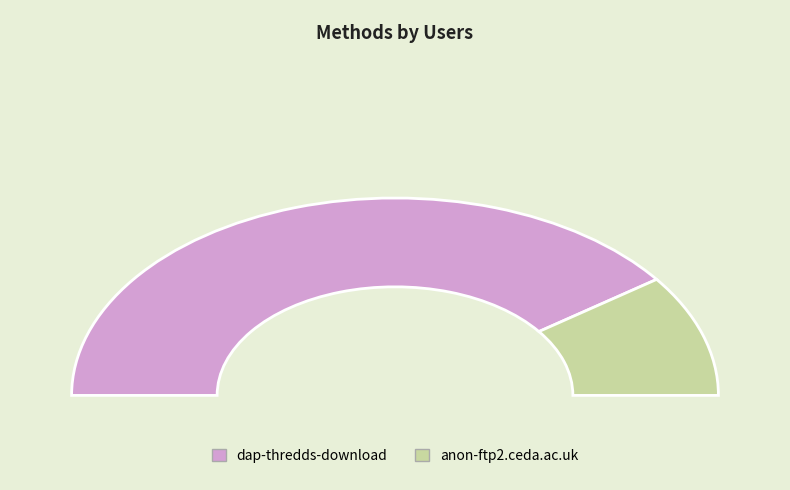

Rank the categories by value from highest to lowest.

dap-thredds-download, anon-ftp2.ceda.ac.uk